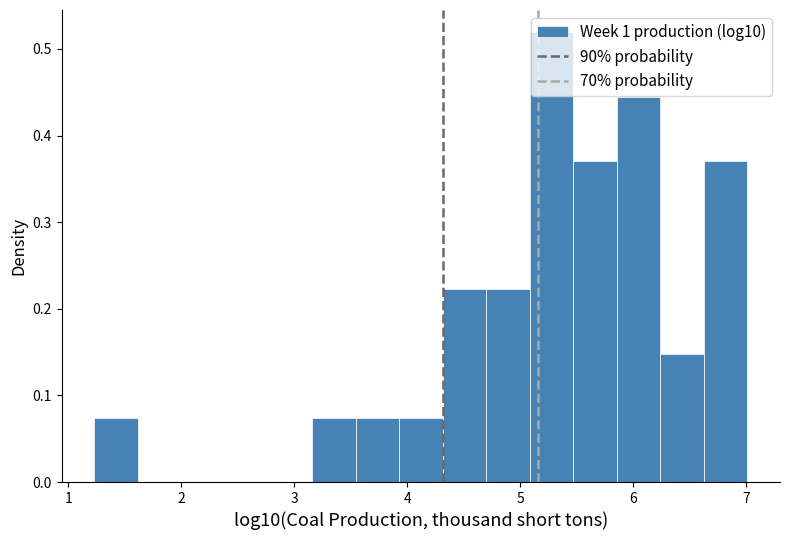

Around what value on the x-axis is the tallest bar? Give the approximate position of its centre, as read against the axis.

5.3